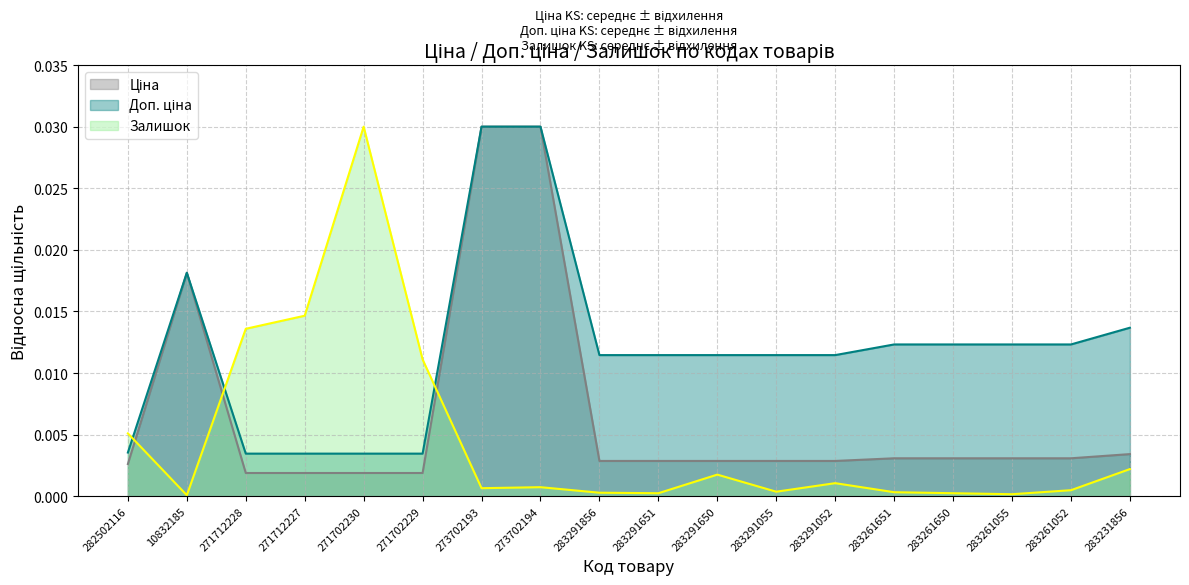

Is the value of Ціна at 282502116 greater than the value of Залишок at 283261052?

Yes